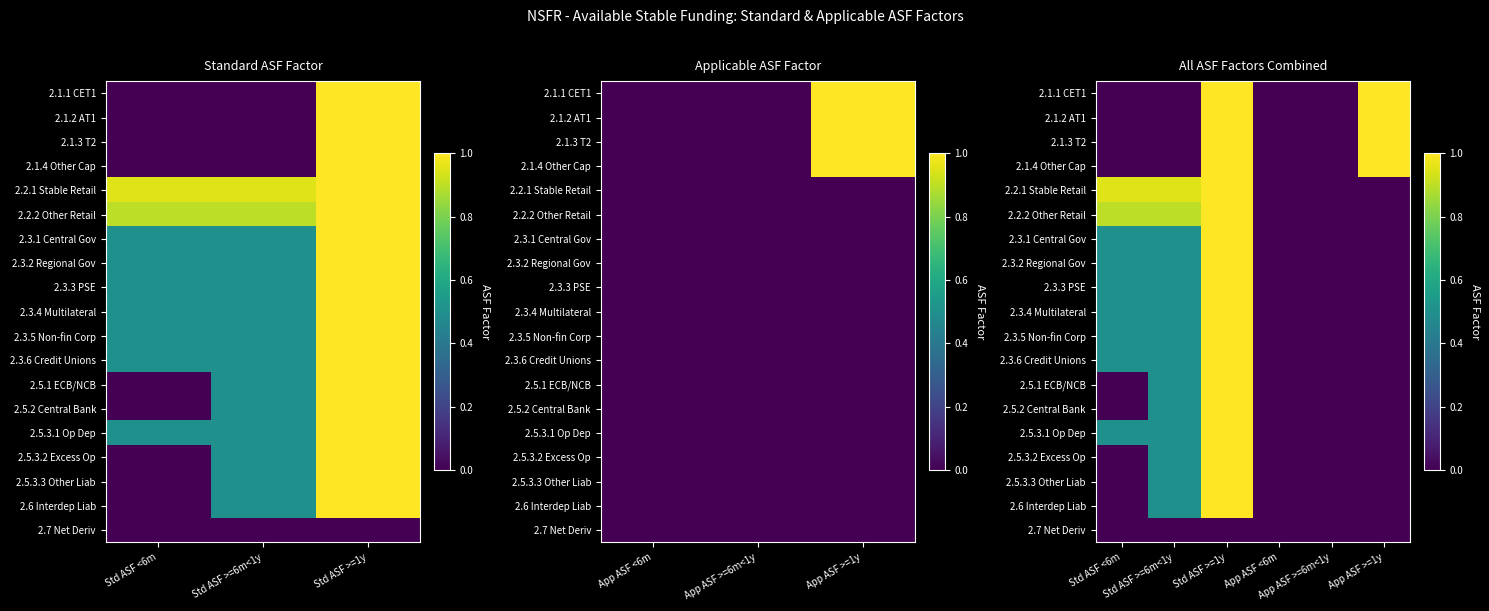

List the labels in order of 2.5.3.3 Other Liab value, largest first.

Std ASF >=1y, Std ASF >=6m<1y, Std ASF <6m, App ASF <6m, App ASF >=6m<1y, App ASF >=1y